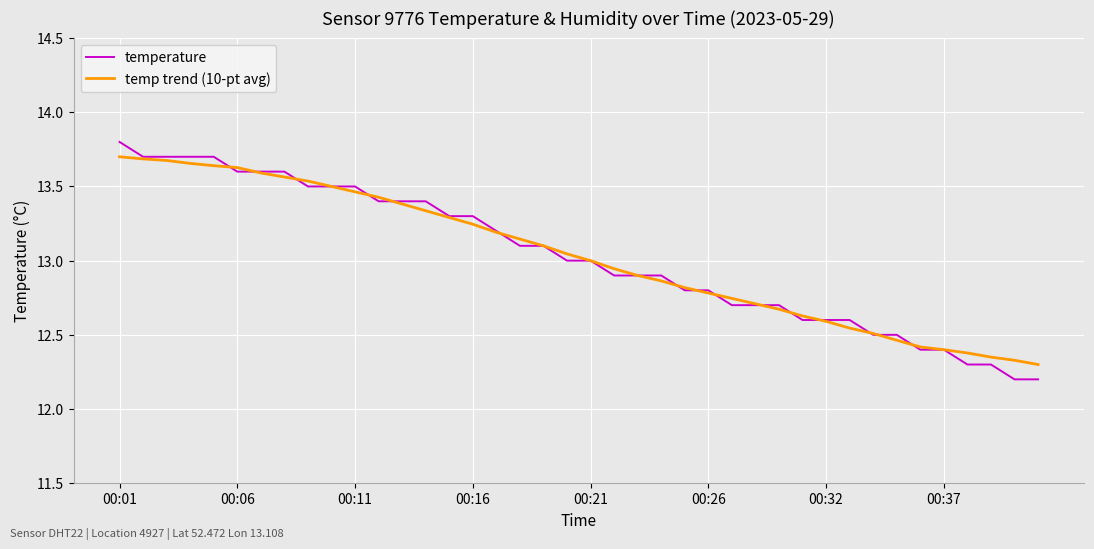

What is the smallest value displayed?

12.2